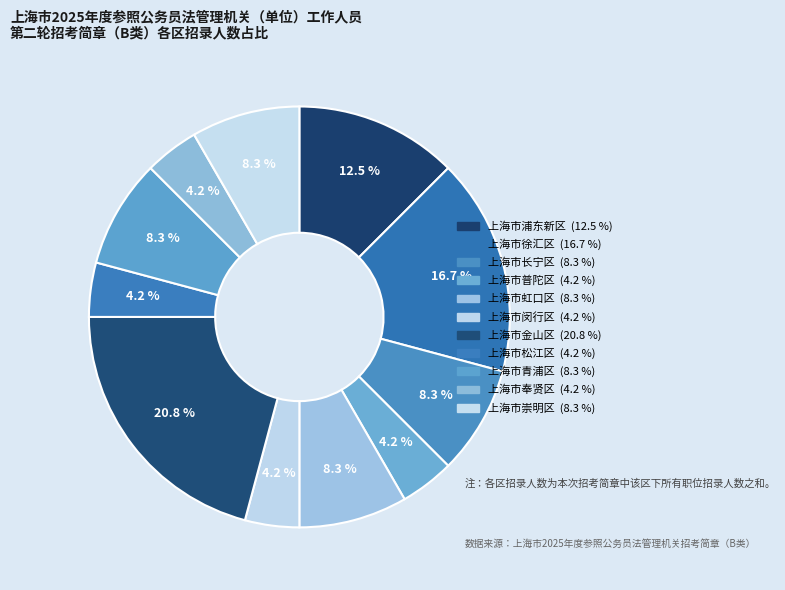

How many segments does this pie chart have?

11